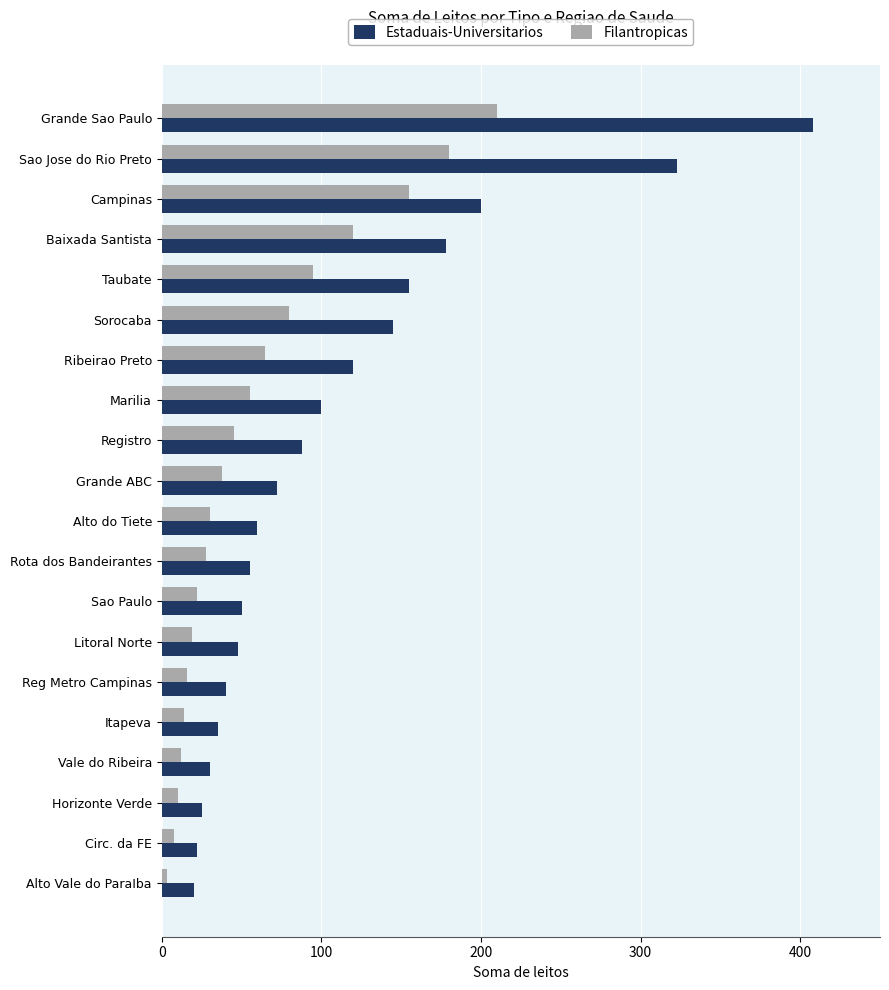

Is it true that Filantropicas equals 38 at Grande ABC?

True